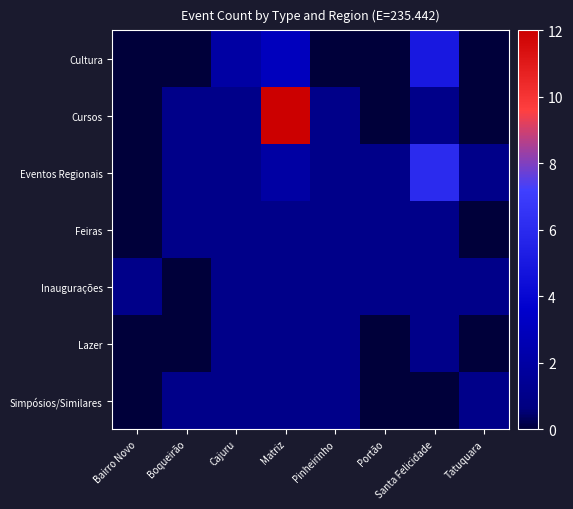

What is the maximum value shown in the chart?

12